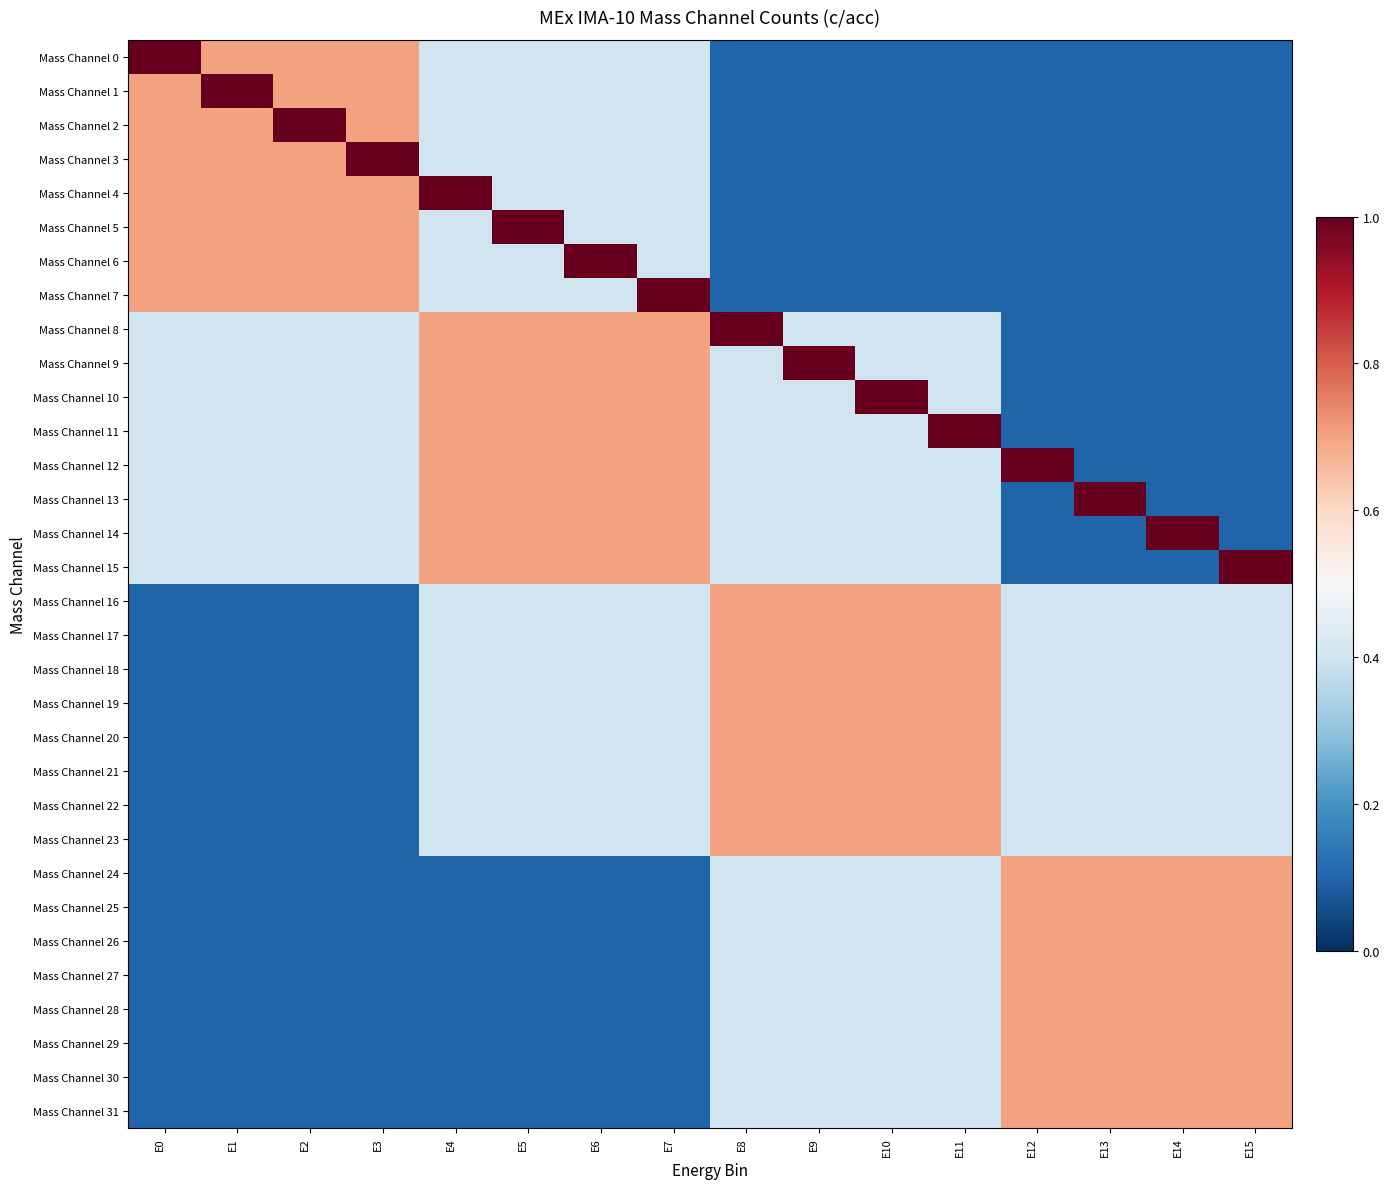

Which series changed the most between E4 and E14?

Mass Channel 4